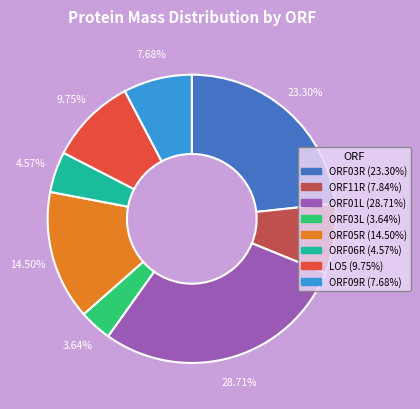

Count the number of slices in the pie.

8